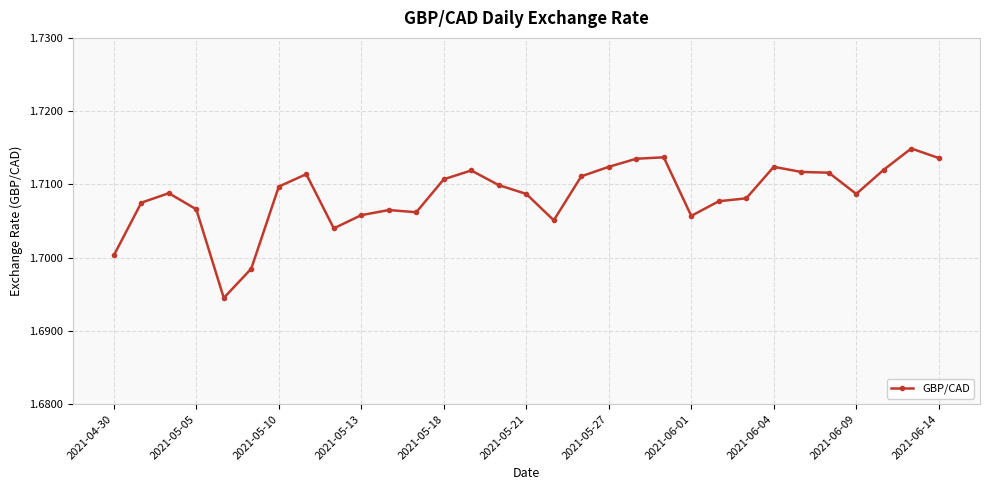

What is the sum of all values?

53.0